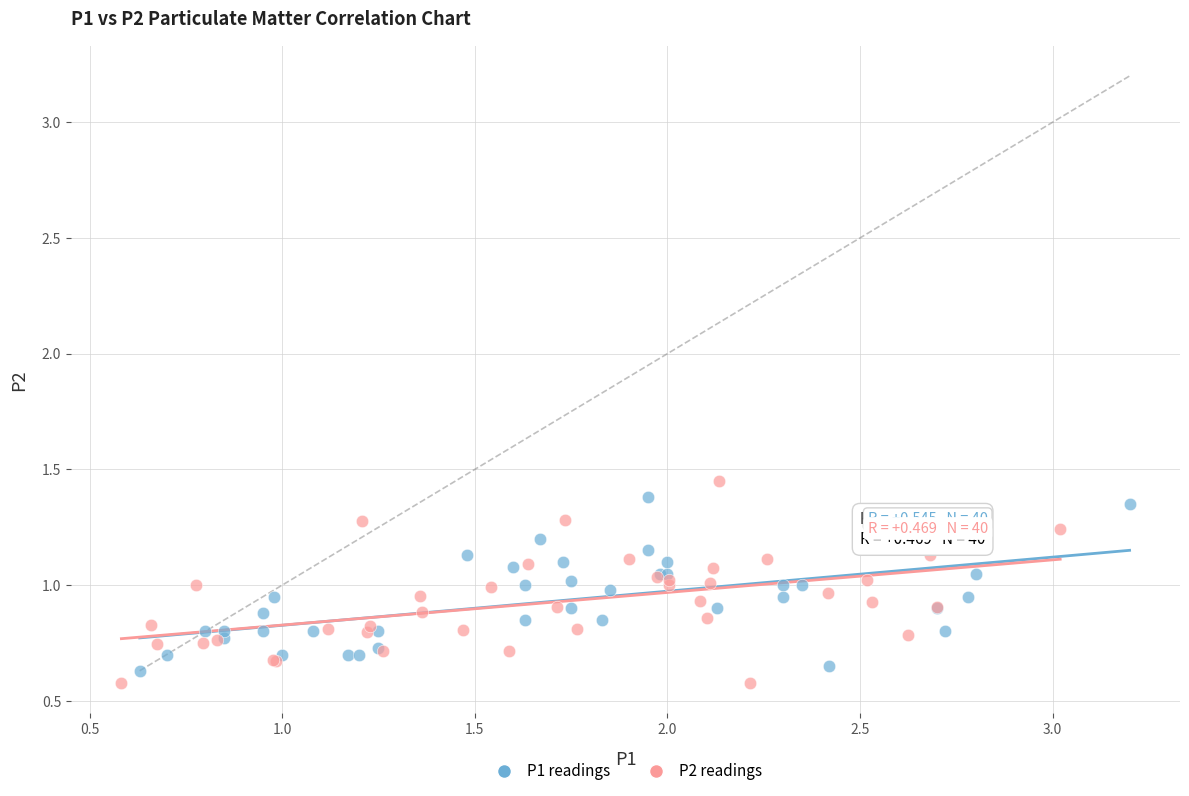

Which series has the largest Y range (max minus min)?

P2 readings